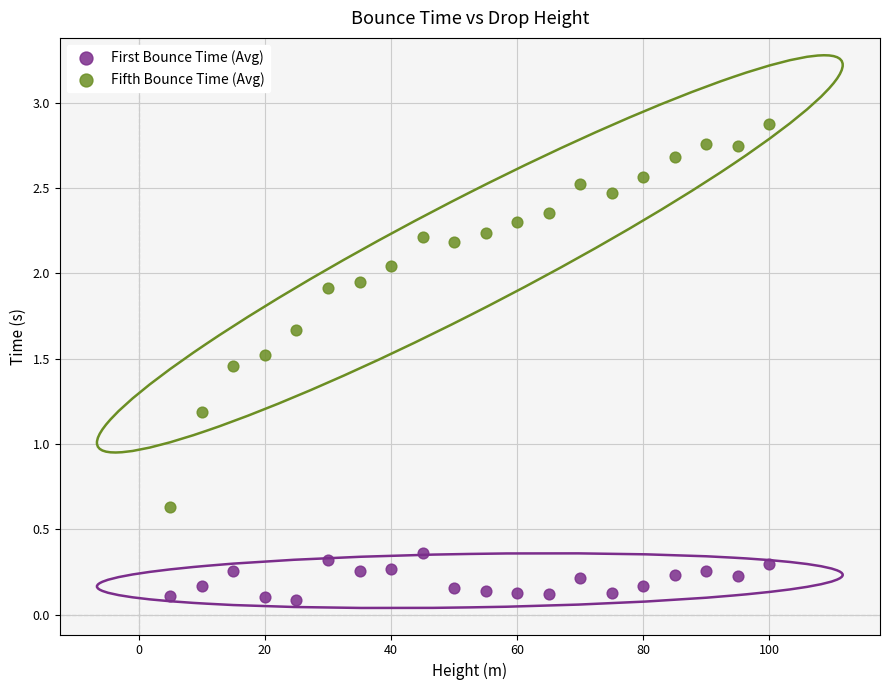

Which series reaches the minimum Y coordinate?

First Bounce Time (Avg)